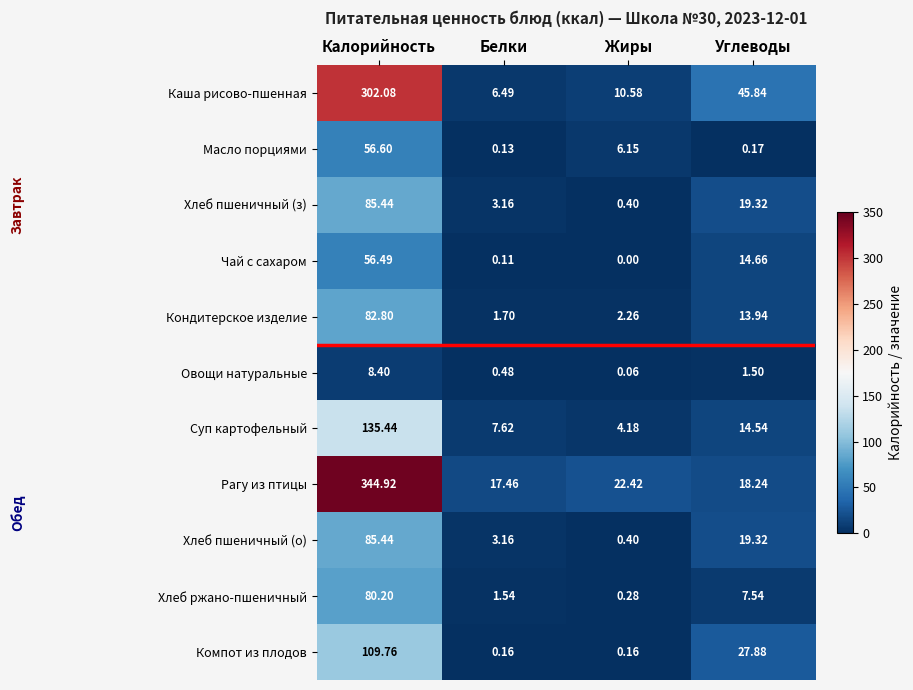

How many data points does each series have?

4